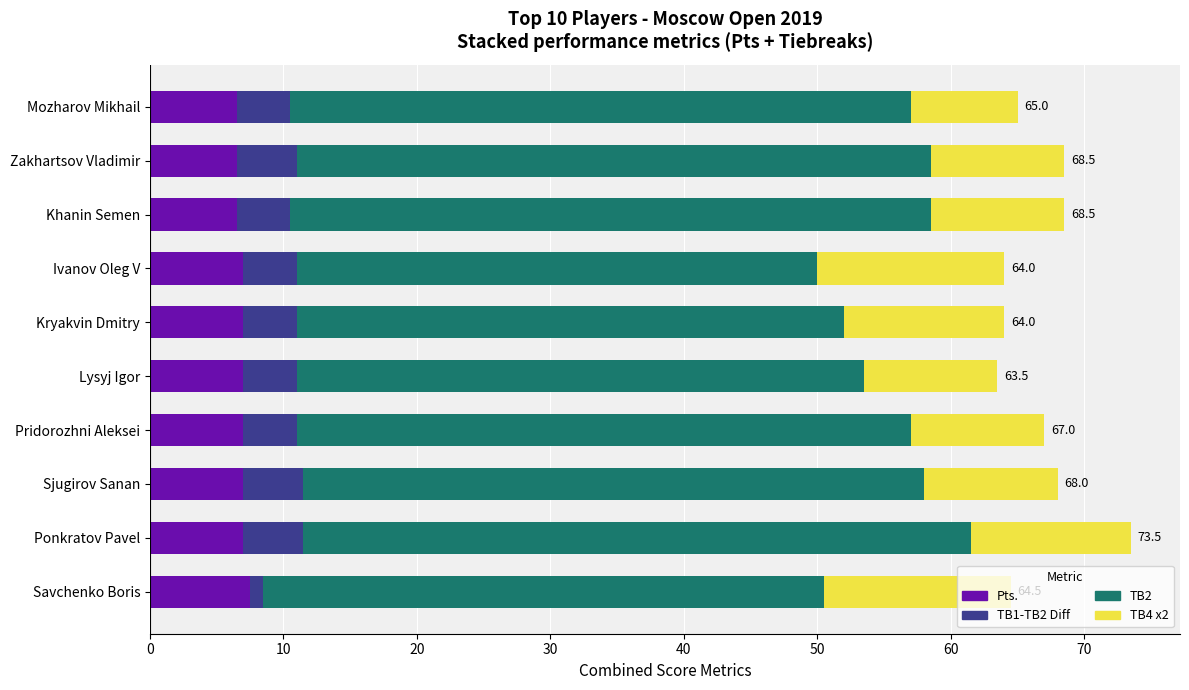

What value does the Pts. series have at Khanin Semen?

6.5